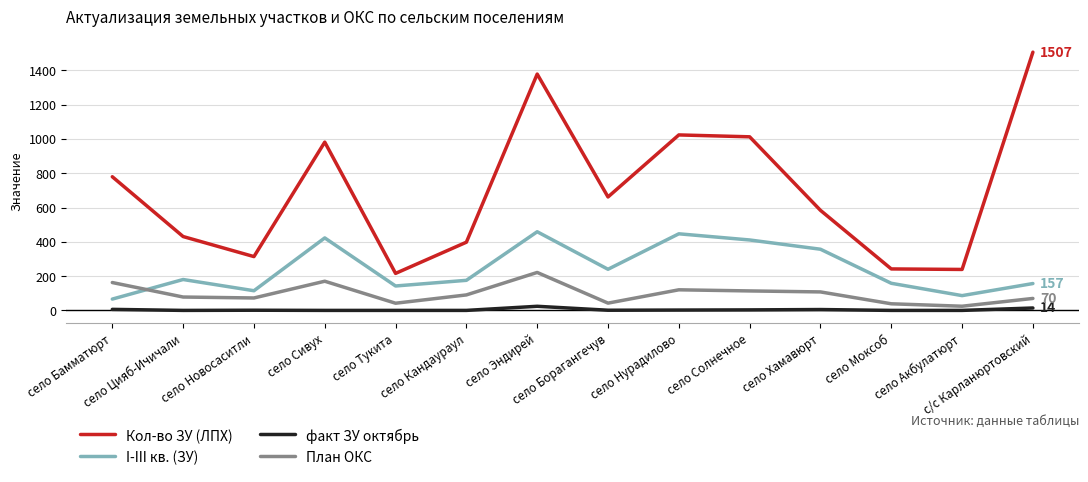

Where does the План ОКС series first go above 90?

село Бамматюрт